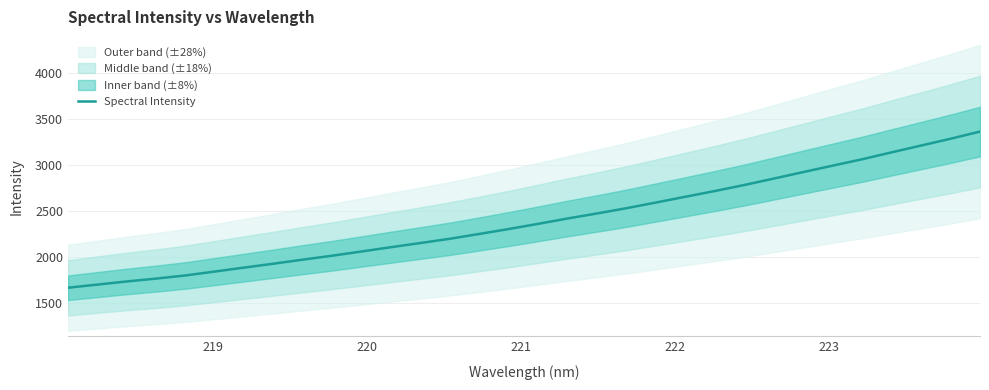

What is the highest value of the Spectral Intensity series?

3360.3